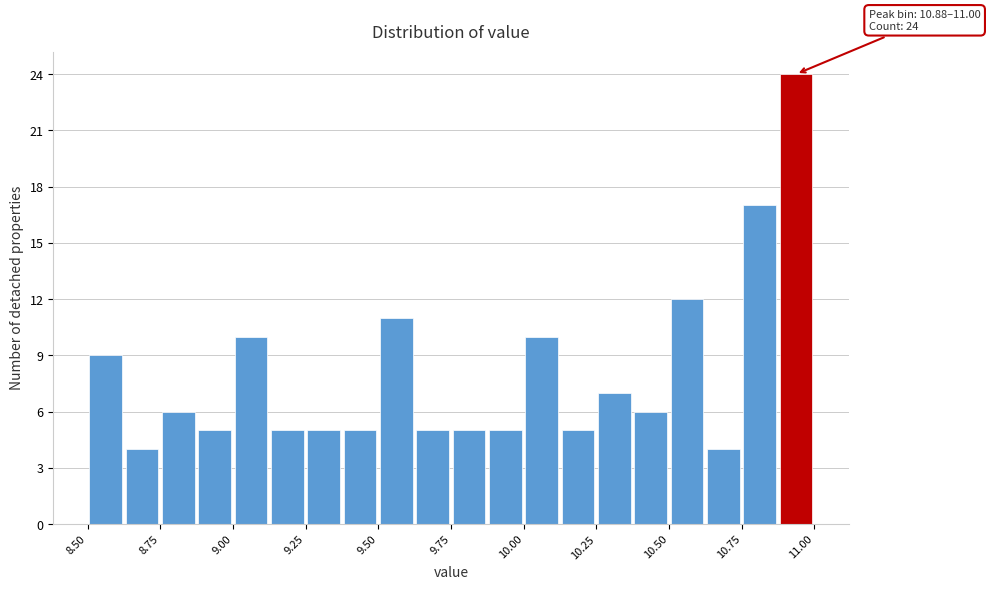

Around what value on the x-axis is the tallest bar? Give the approximate position of its centre, as read against the axis.

10.95